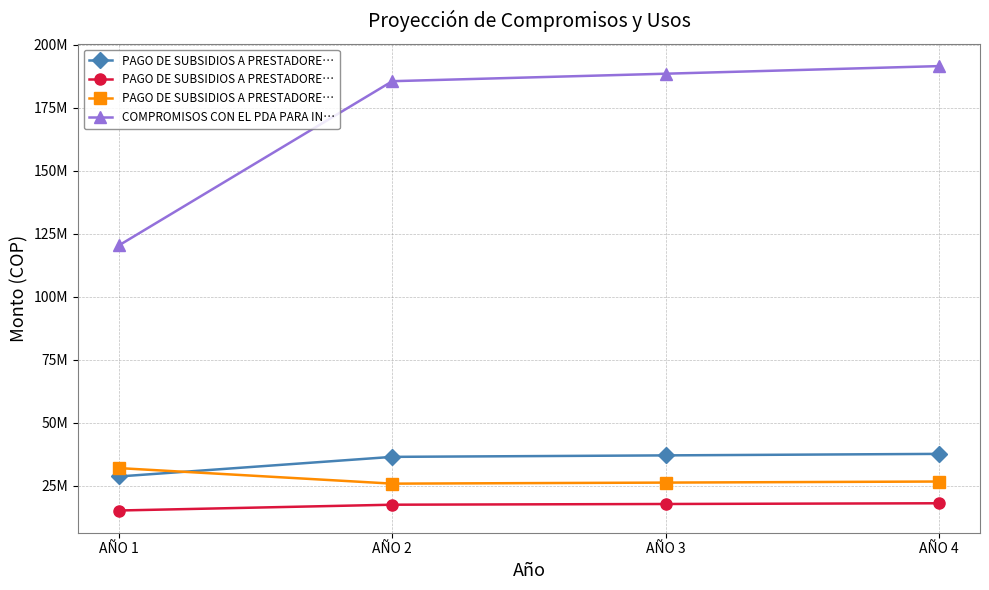

True or false: PAGO DE SUBSIDIOS A PRESTADORE… and COMPROMISOS CON EL PDA PARA IN… intersect in this chart.

False